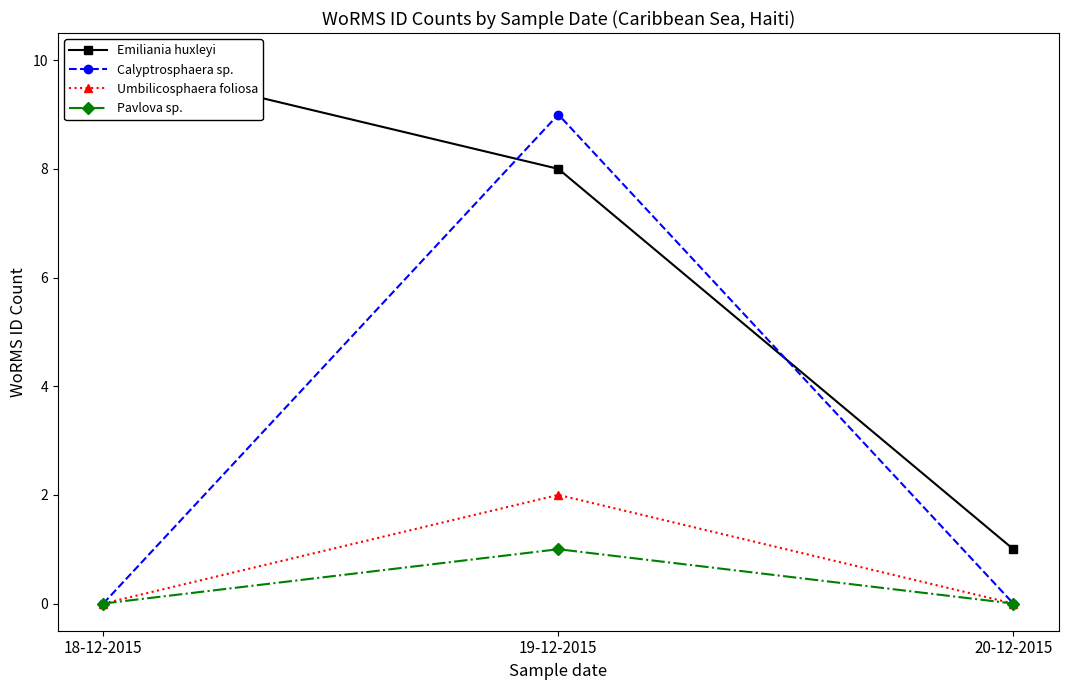

The value of Umbilicosphaera foliosa at 19-12-2015 is 3. True or false?

False